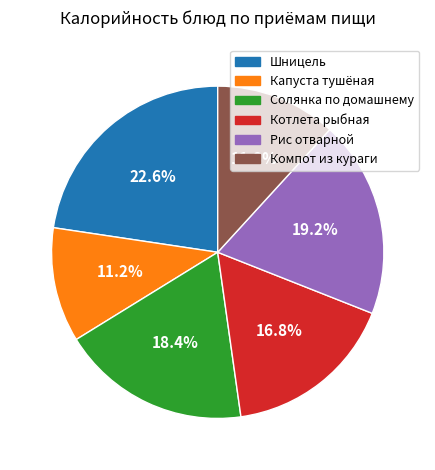

To the nearest percent, what is the difference between the Котлета рыбная and Шницель slice percentages?

6%